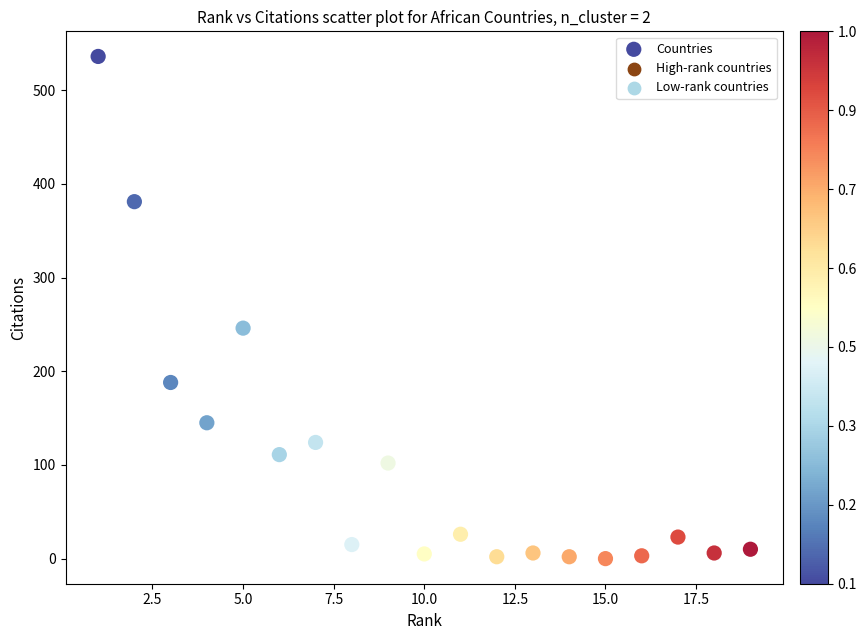

What Y value in the scatter plot is closest to 268?

246